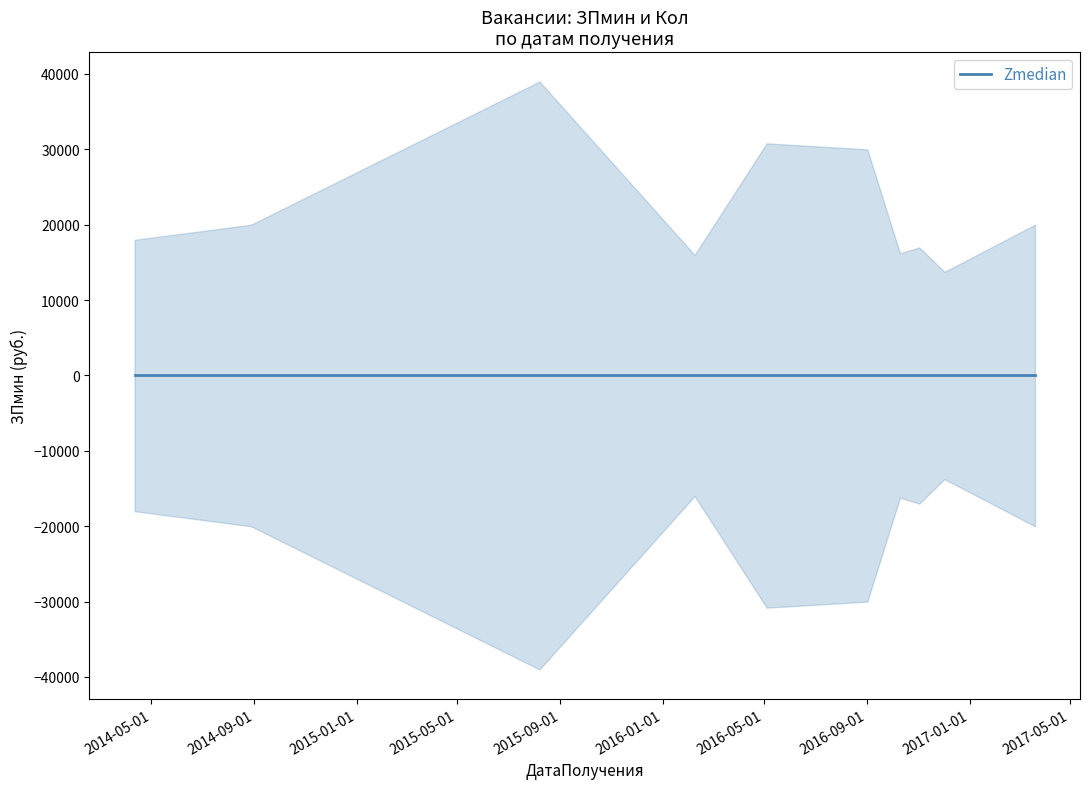

What is the maximum value shown in the chart?

39000